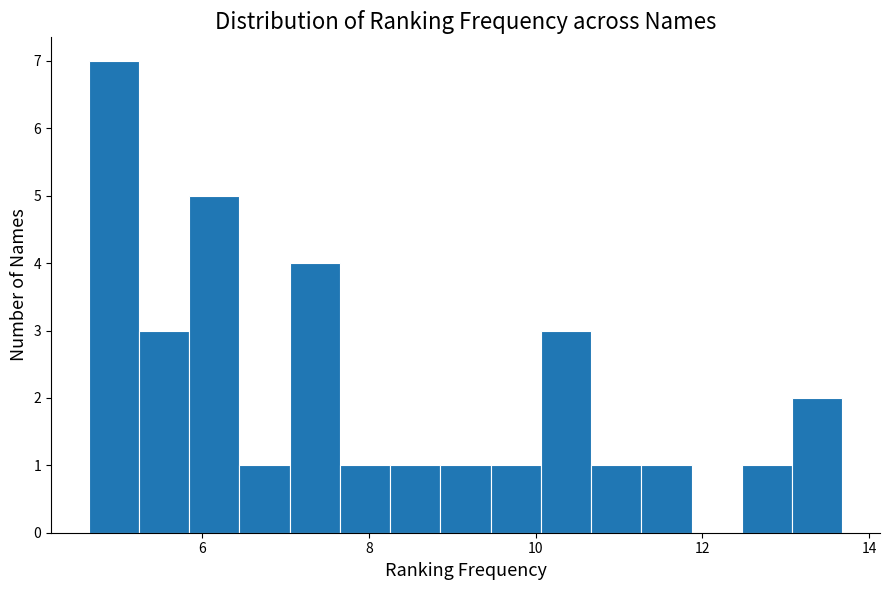

Around what value on the x-axis is the tallest bar? Give the approximate position of its centre, as read against the axis.

5.0